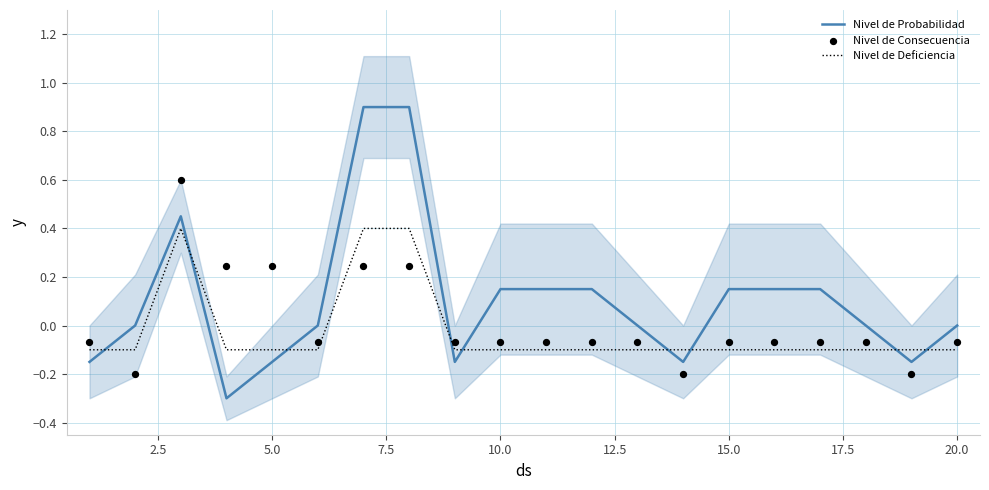

Which series has the largest Y range (max minus min)?

Nivel de Probabilidad